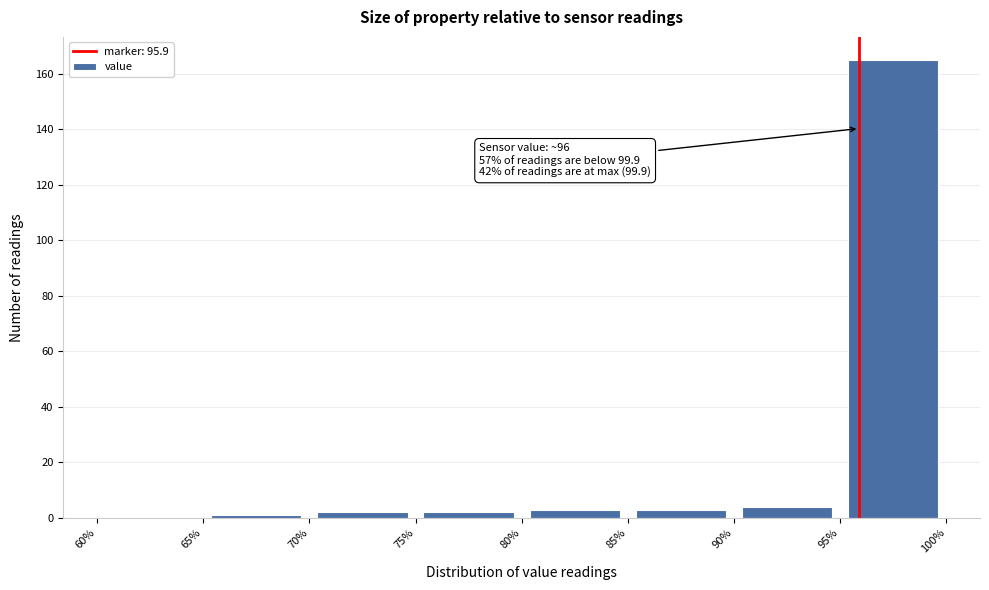

Which range on the x-axis has the tallest bar?

95% to 100%